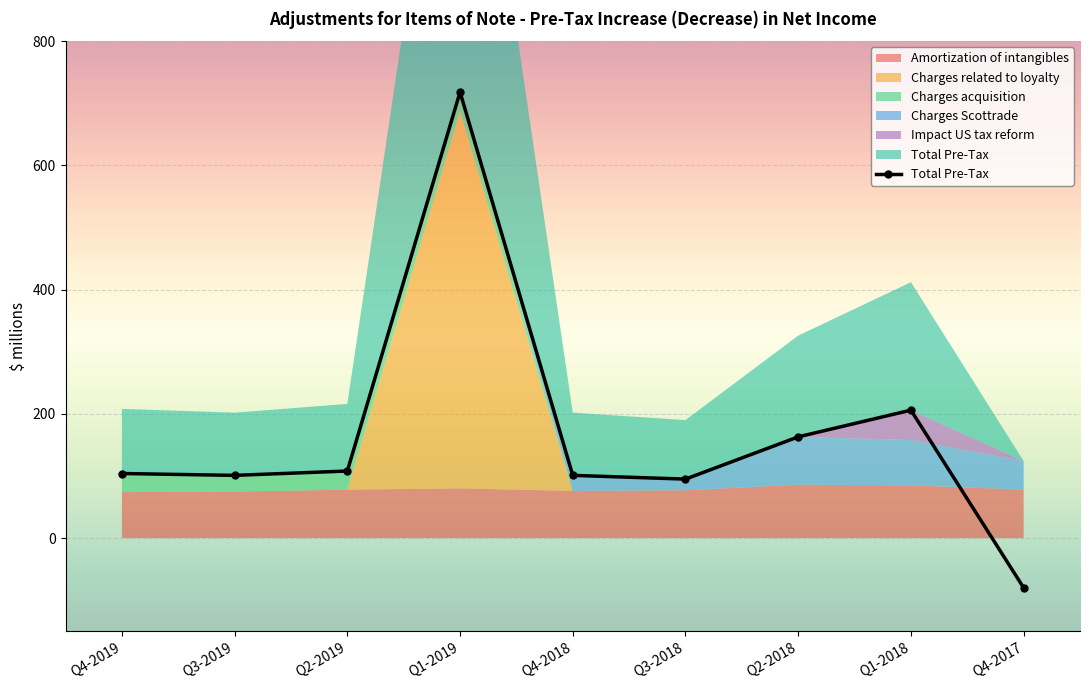

Which category has the highest value across all series?

Q1-2019